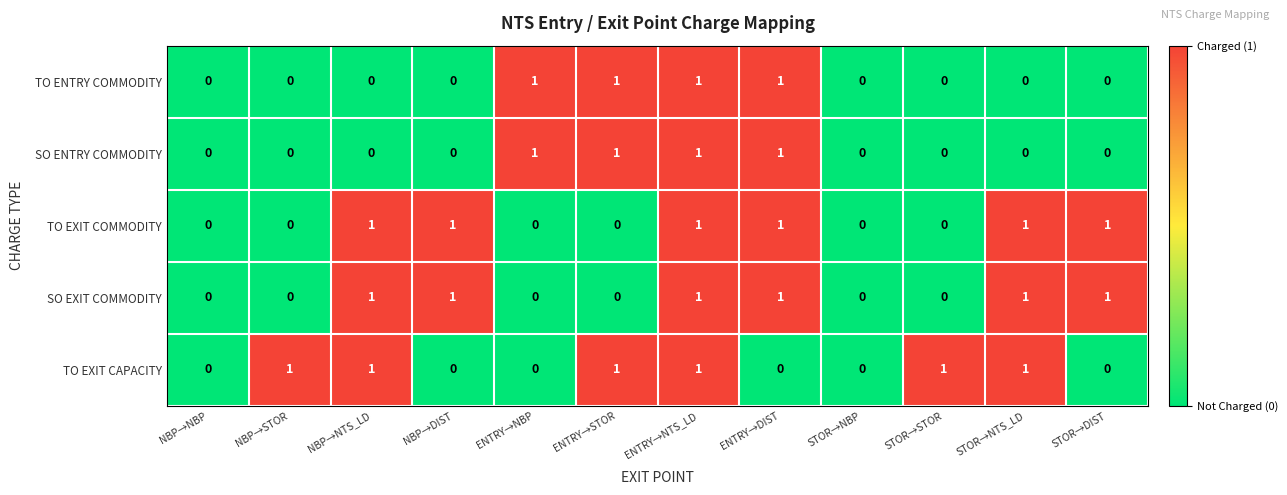

What is the total value across all series at ENTRY→NBP?

2